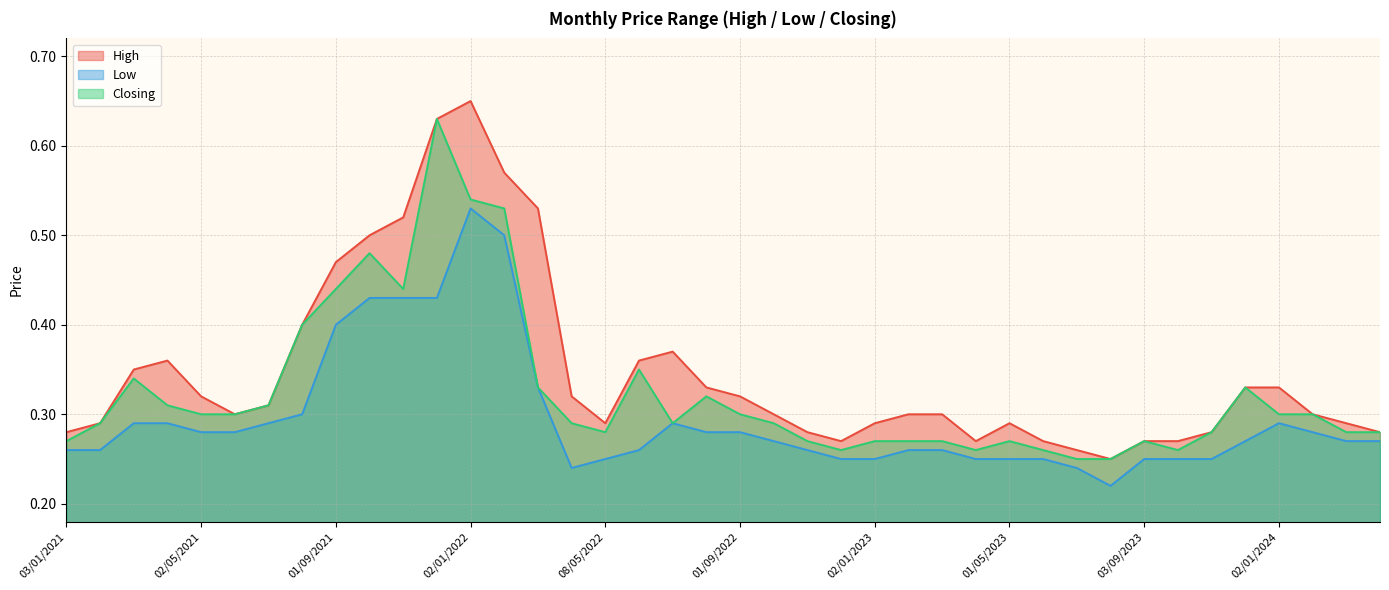

The value of Closing at 01/03/2022 is 0.3. True or false?

True